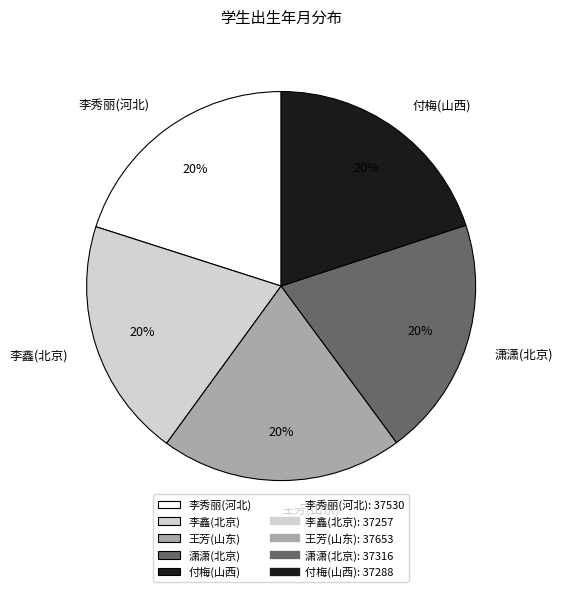

To the nearest percent, what percentage of the pie is 付梅(山西)?

20%